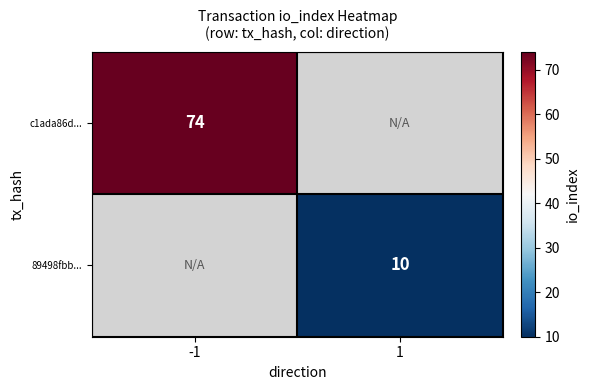

True or false: 89498fbb... has a value of 10 at 1.

True